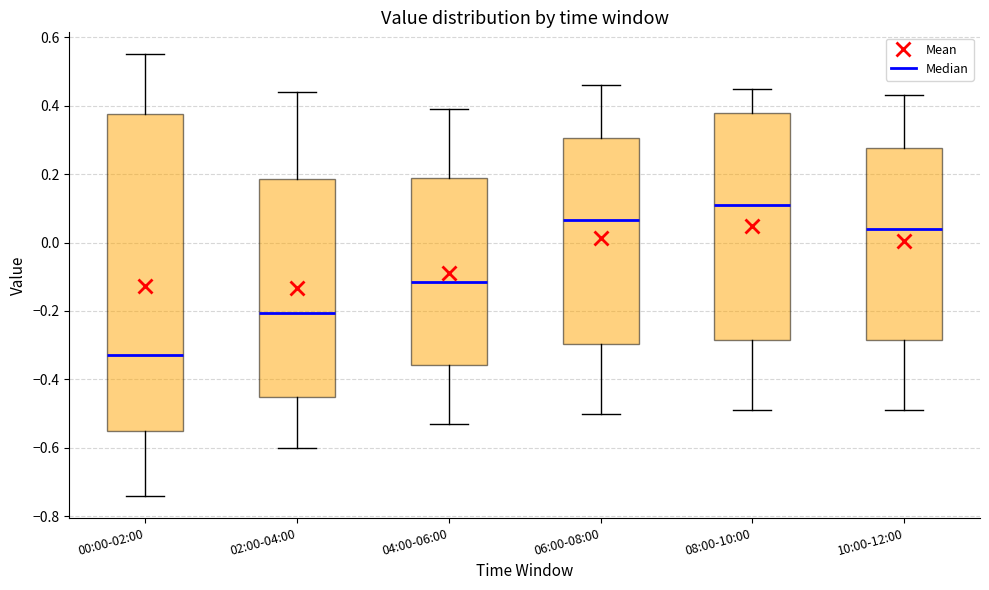

Reading left to right, read every box against the y-axis: the position of its median line, the range the box covers, and the ends of its whiskers. The values are not printed on the chart, so give them approximately, as read against the axis.

00:00-02:00: median -0.32, box -0.54 to 0.38, whiskers -0.74 to 0.56
02:00-04:00: median -0.20, box -0.44 to 0.18, whiskers -0.60 to 0.44
04:00-06:00: median -0.12, box -0.36 to 0.18, whiskers -0.52 to 0.40
06:00-08:00: median 0.06, box -0.30 to 0.30, whiskers -0.50 to 0.46
08:00-10:00: median 0.12, box -0.28 to 0.38, whiskers -0.48 to 0.46
10:00-12:00: median 0.04, box -0.28 to 0.28, whiskers -0.48 to 0.44